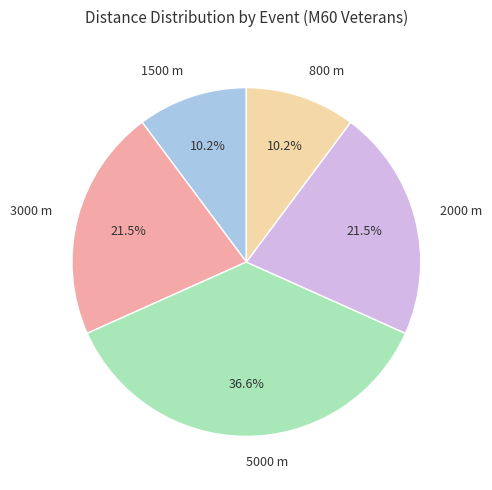

How many segments does this pie chart have?

5